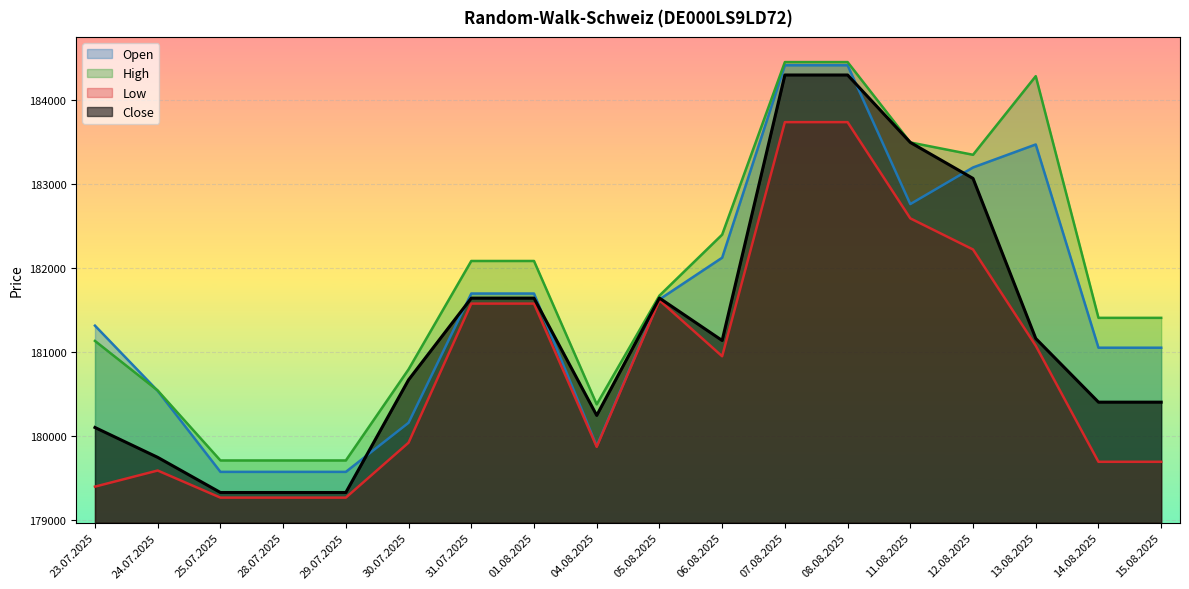

What is the highest value of the Open series?

184416